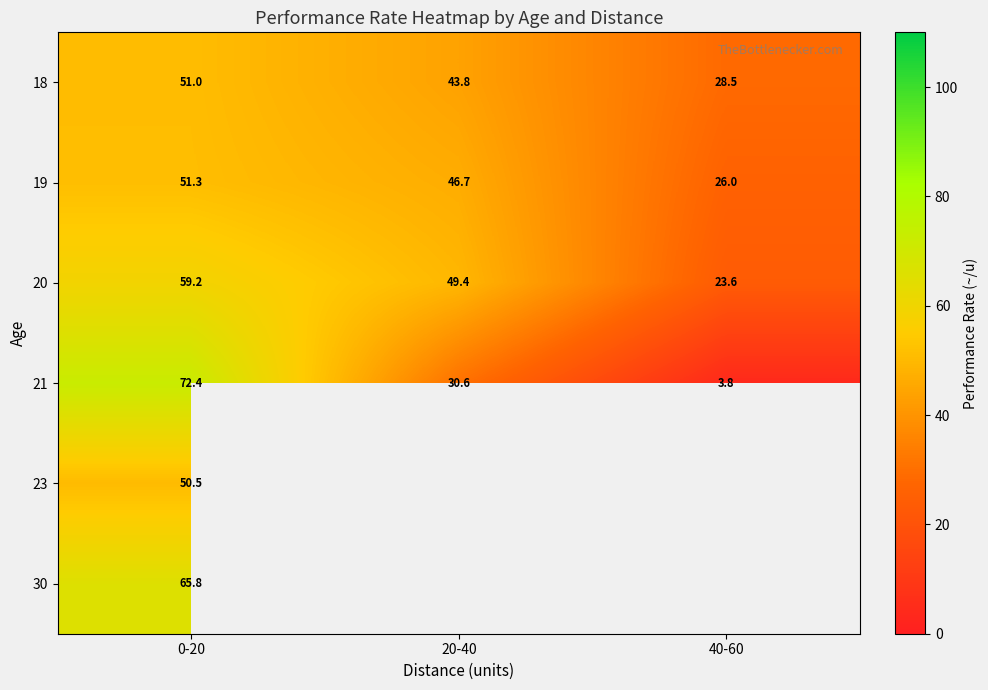

What is the maximum value shown in the chart?

72.4